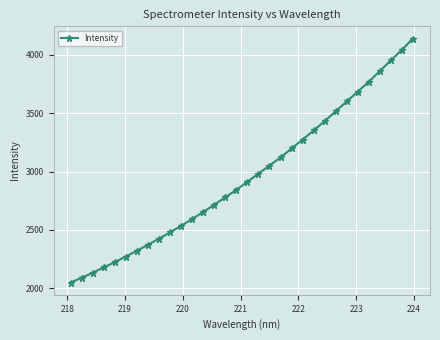

What is the greatest value displayed?

4140.0